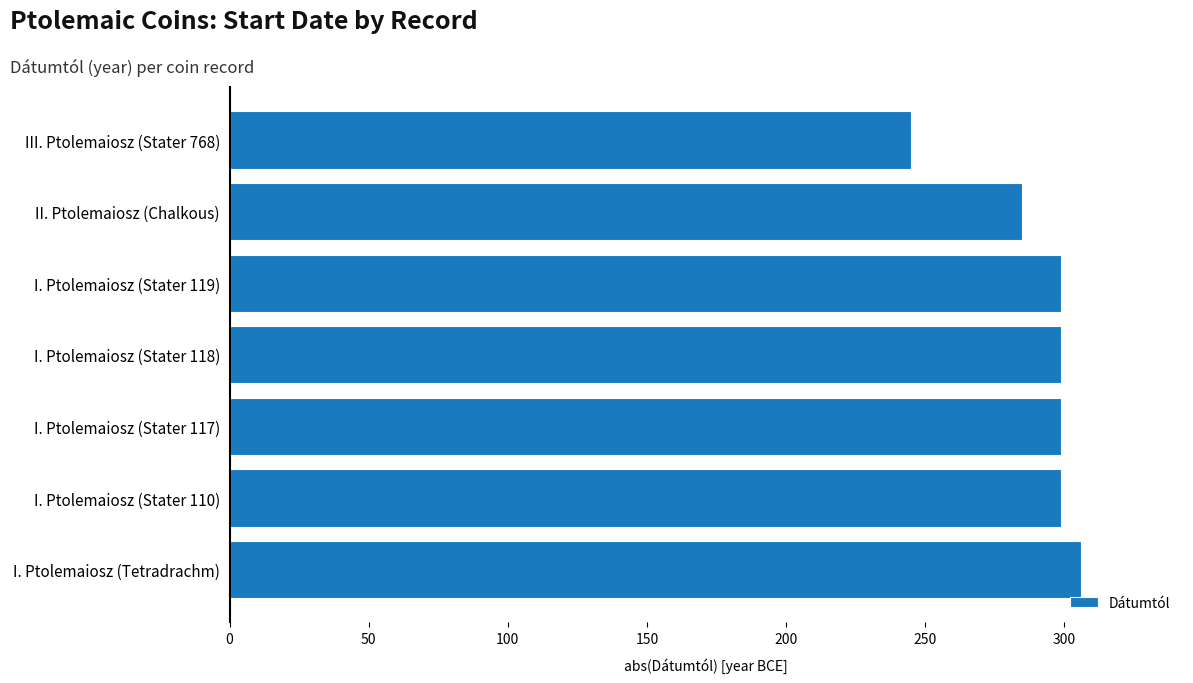

What is the smallest value displayed?

245